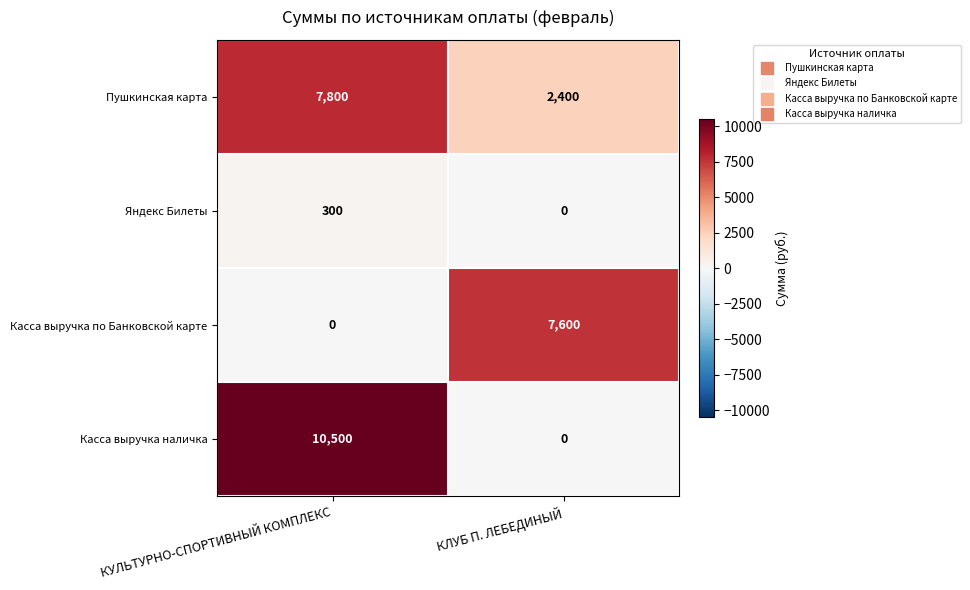

Is it true that Касса выручка наличка equals 5774 at КУЛЬТУРНО-СПОРТИВНЫЙ КОМПЛЕКС?

False